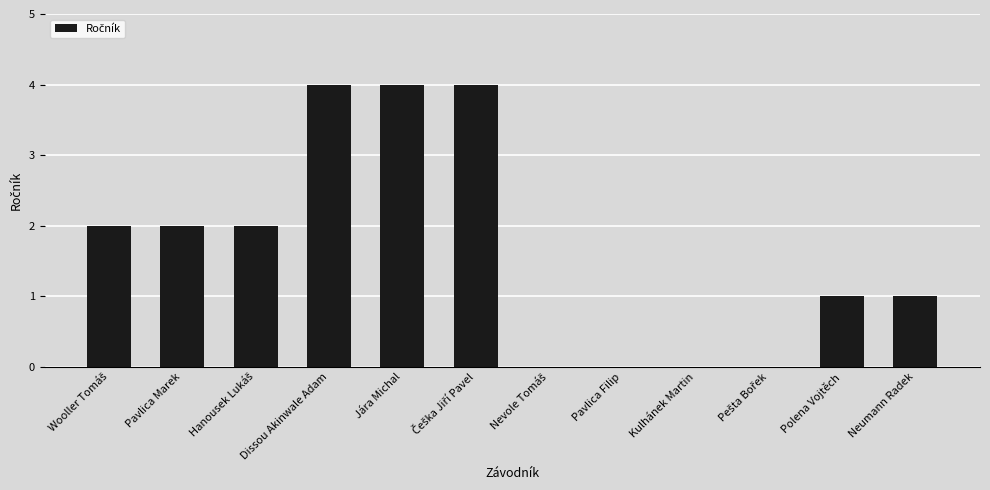

How many categories are shown in the chart?

12